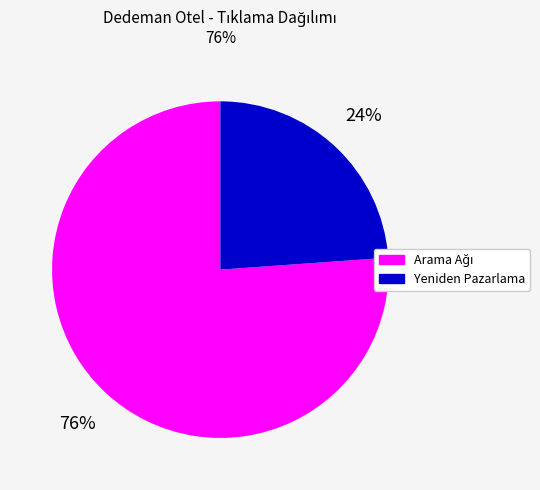

To the nearest percent, what is the difference between the largest and smallest slice percentages?

52%